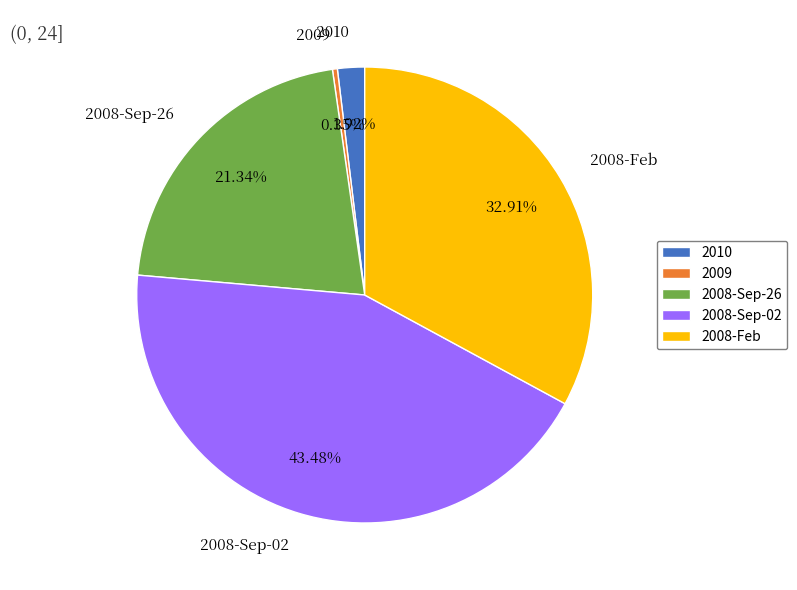

Rank the categories by value from highest to lowest.

2008-Sep-02, 2008-Feb, 2008-Sep-26, 2010, 2009